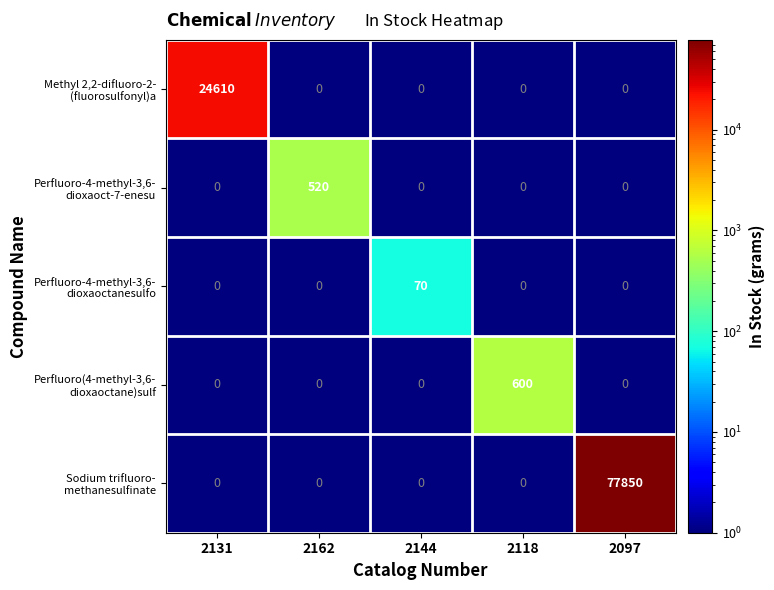

Which category has the highest value across all series?

2097